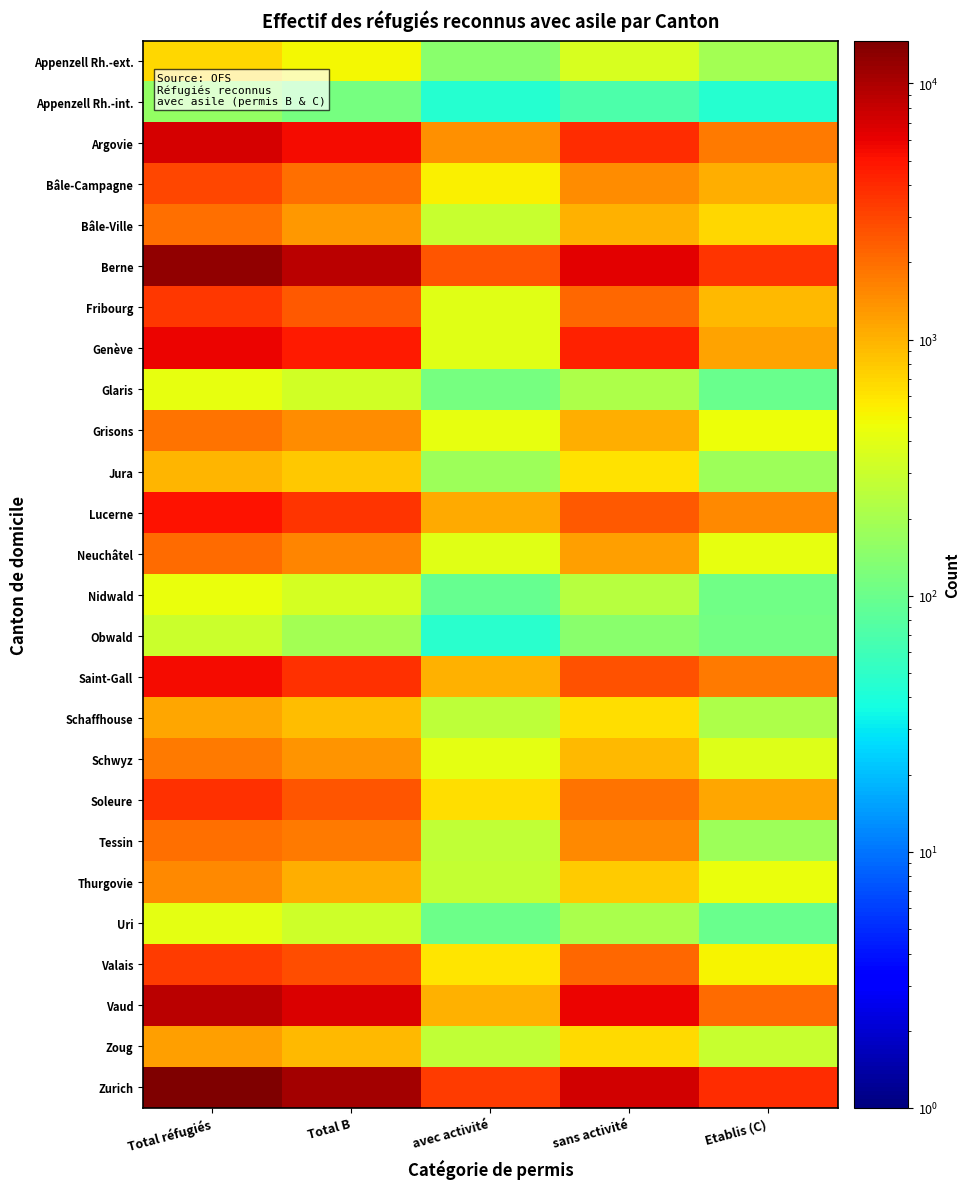

Between Total B and Etablis (C), which is larger?

Total B